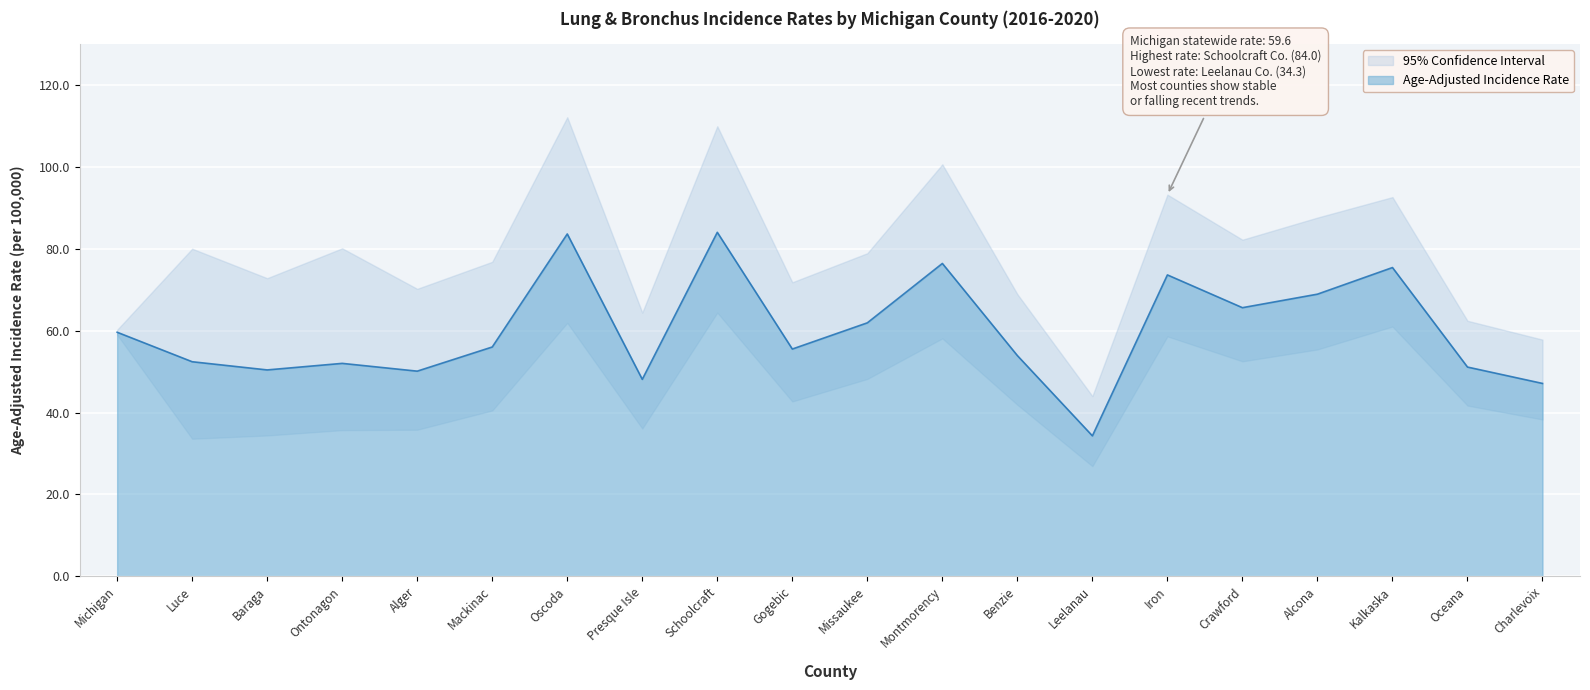

What is the difference between the second highest and second lowest values in the Lower 95% CI series?

28.3